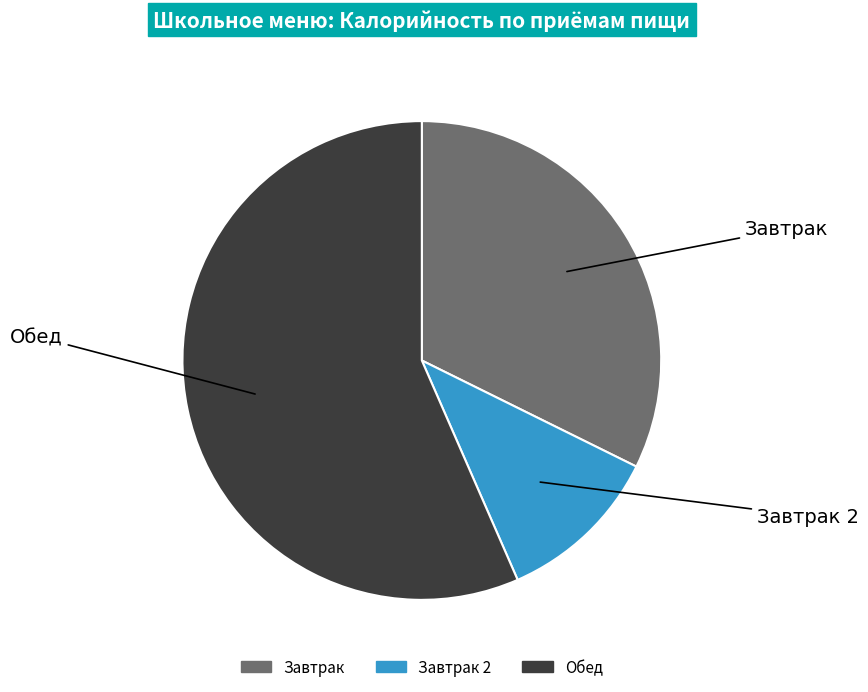

Does any single category account for the majority?

Yes